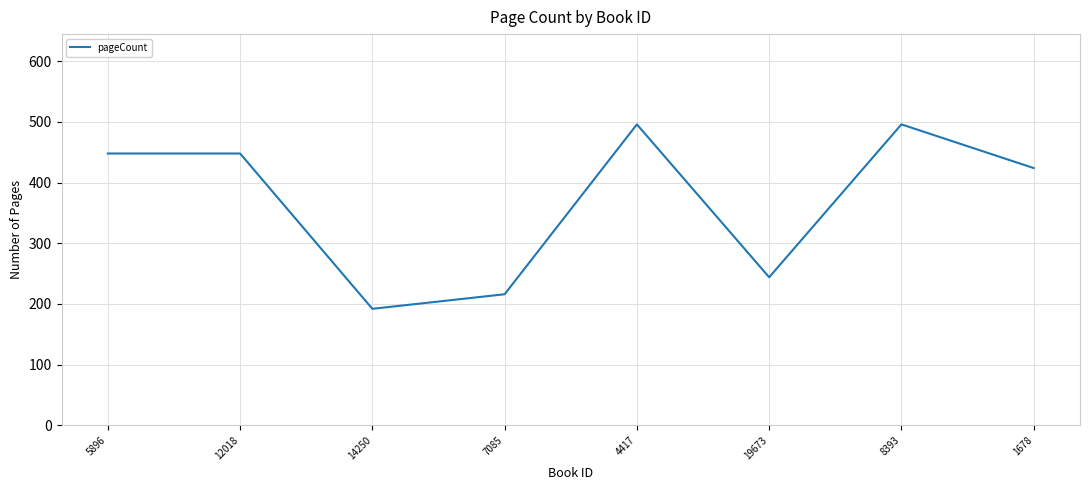

How many values are below 448?

4